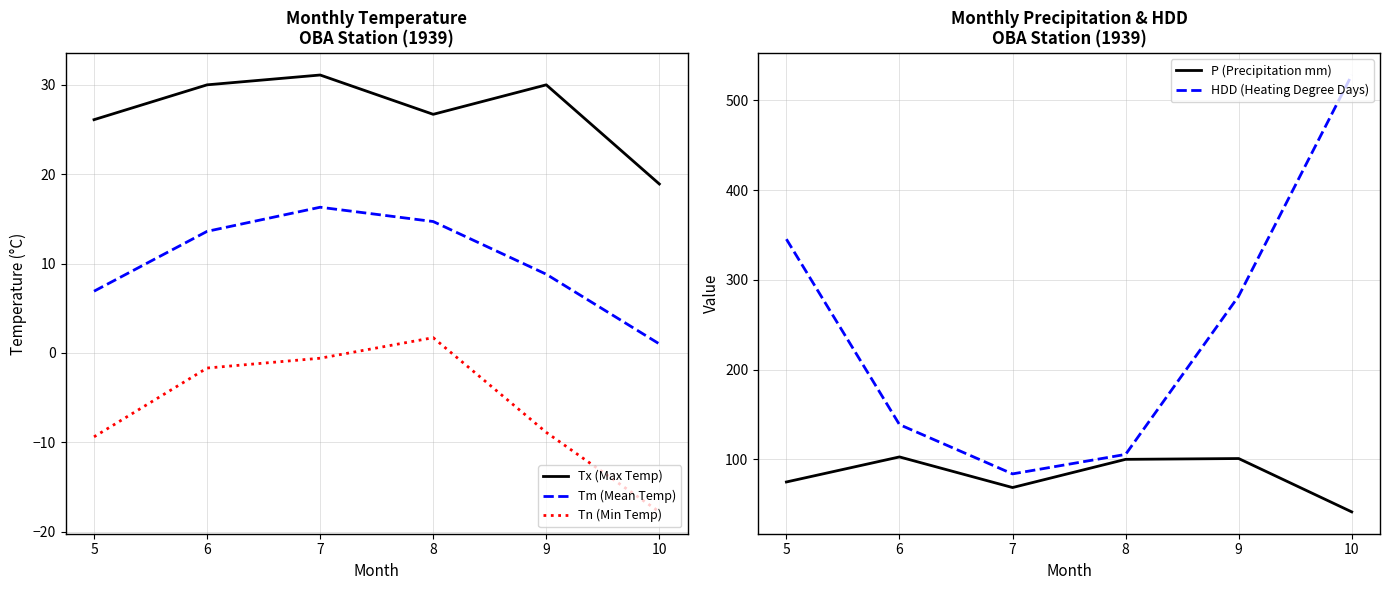

Reading left to right, extract all data points from this chart.

Tx (Max Temp): 5=26.1	6=30.0	7=31.1	8=26.7	9=30.0	10=18.9
Tm (Mean Temp): 5=6.9	6=13.6	7=16.3	8=14.7	9=8.8	10=1.0
Tn (Min Temp): 5=-9.4	6=-1.7	7=-0.6	8=1.7	9=-8.9	10=-17.8
P (Precipitation mm): 5=74.9	6=102.8	7=68.7	8=100.1	9=101.0	10=41.6
HDD (Heating Degree Days): 5=345.3	6=138.8	7=83.9	8=105.6	9=281.9	10=528.1